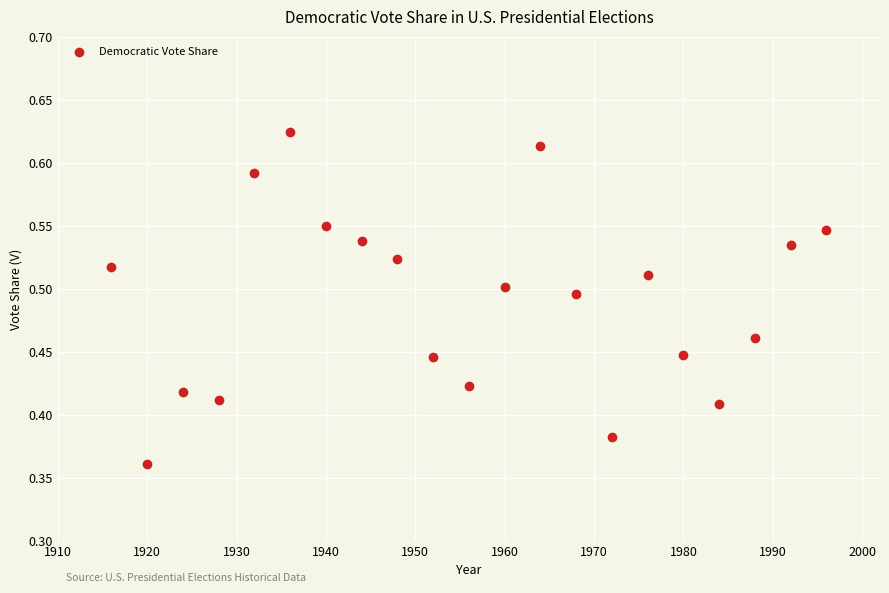

What is the range of Y values (max minus min)?

0.3